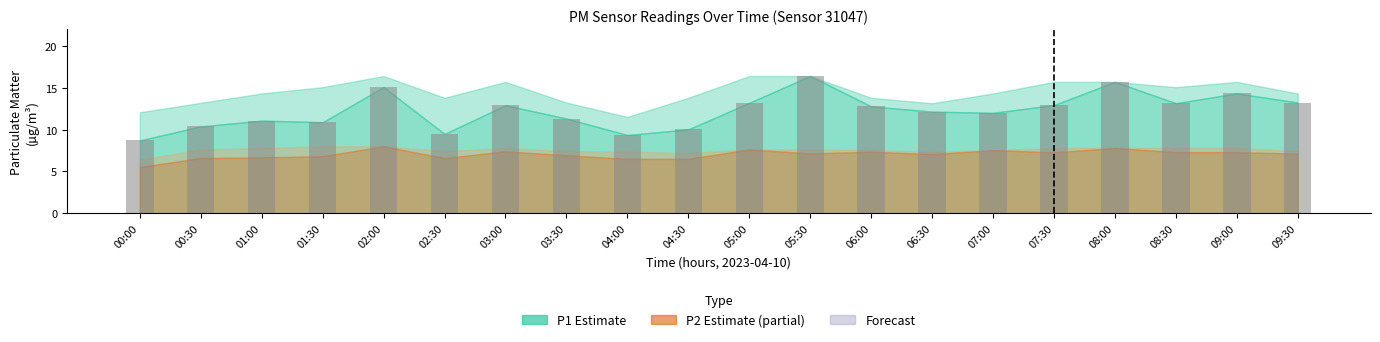

How many data points does each series have?

20